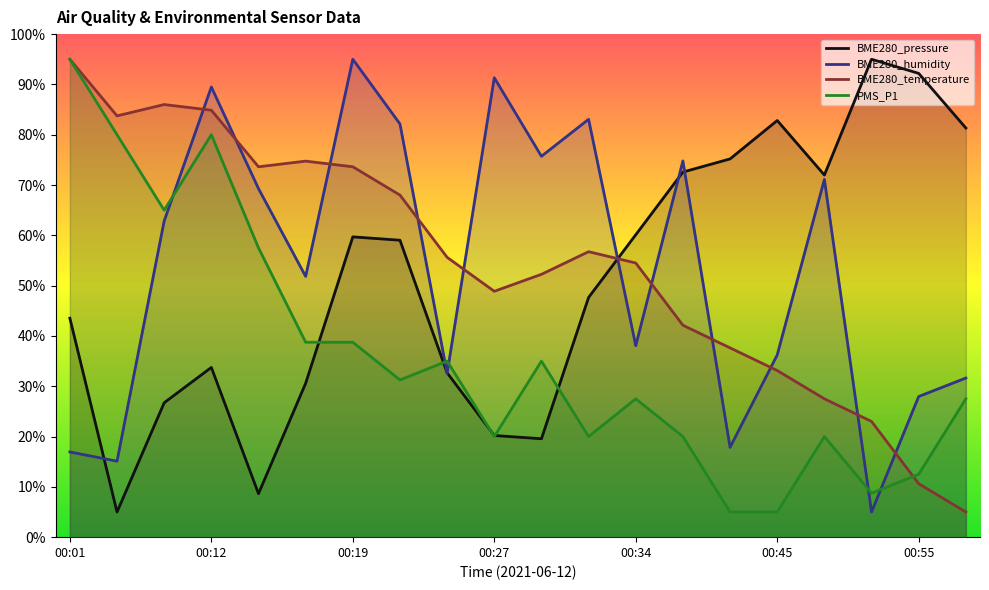

At which category is the sum across all series the highest?

00:12